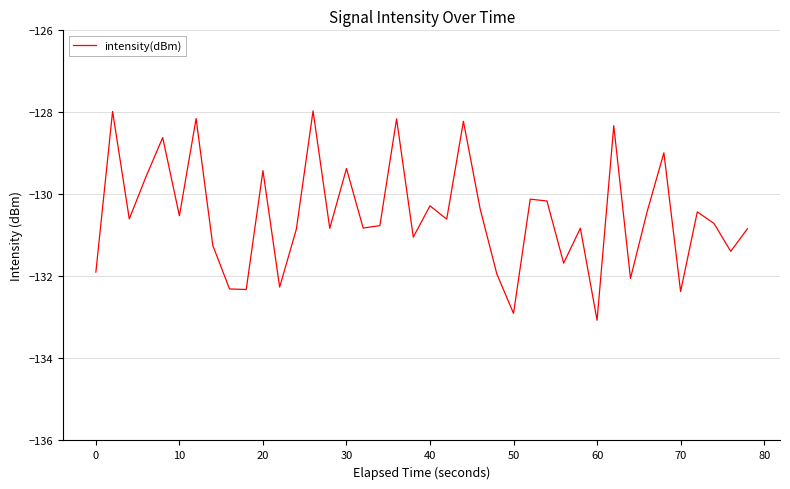

What is the smallest value displayed?

-133.1